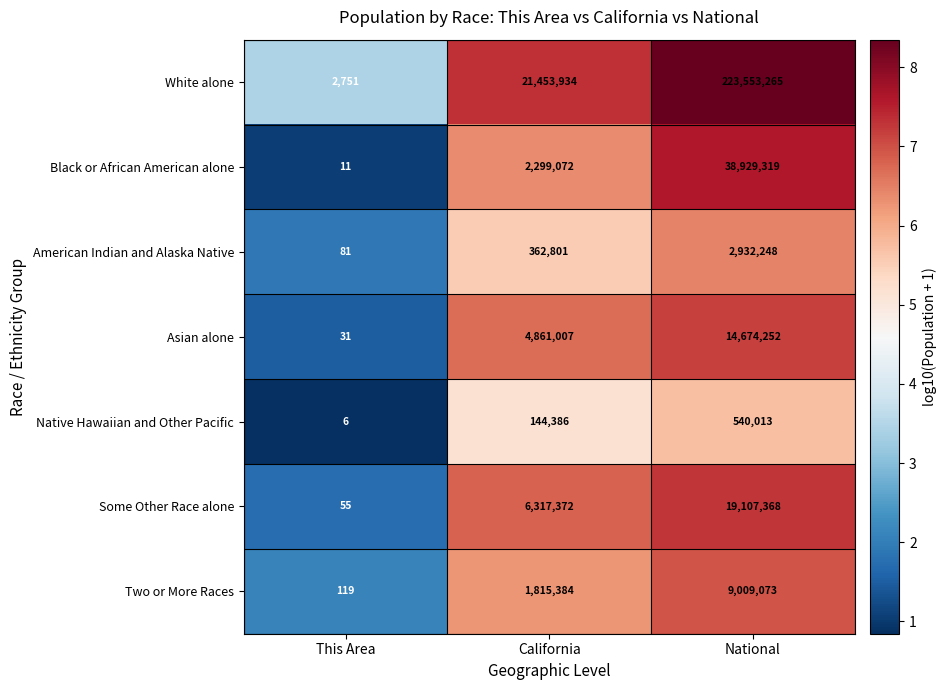

What is the difference between the highest and lowest values at National?

223013252